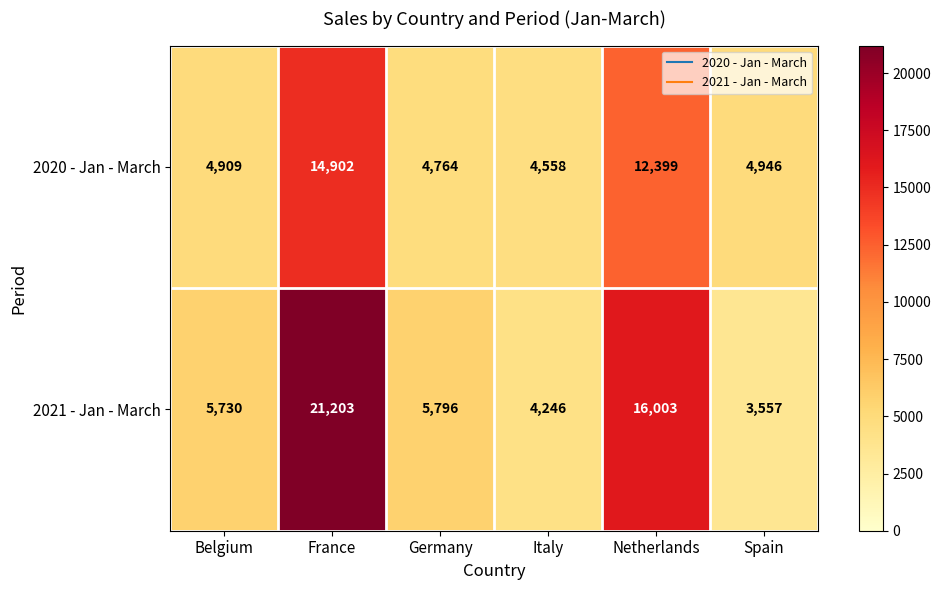

What is the total value across all series at Italy?

8804